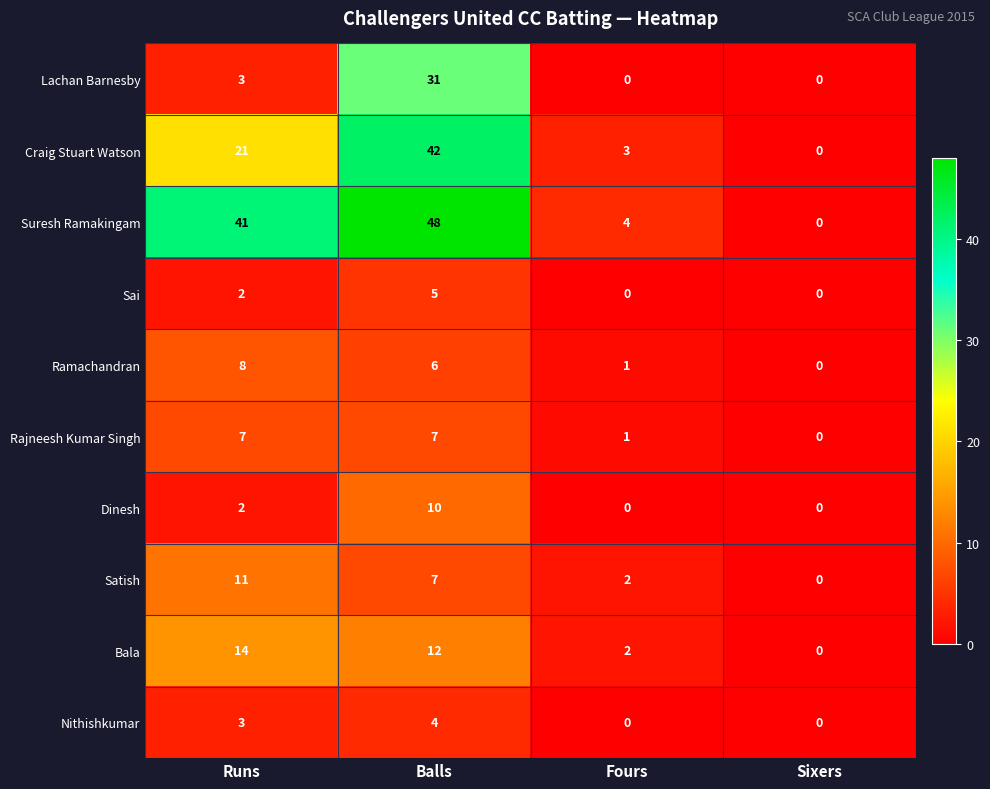

At which category is the sum across all series the highest?

Balls